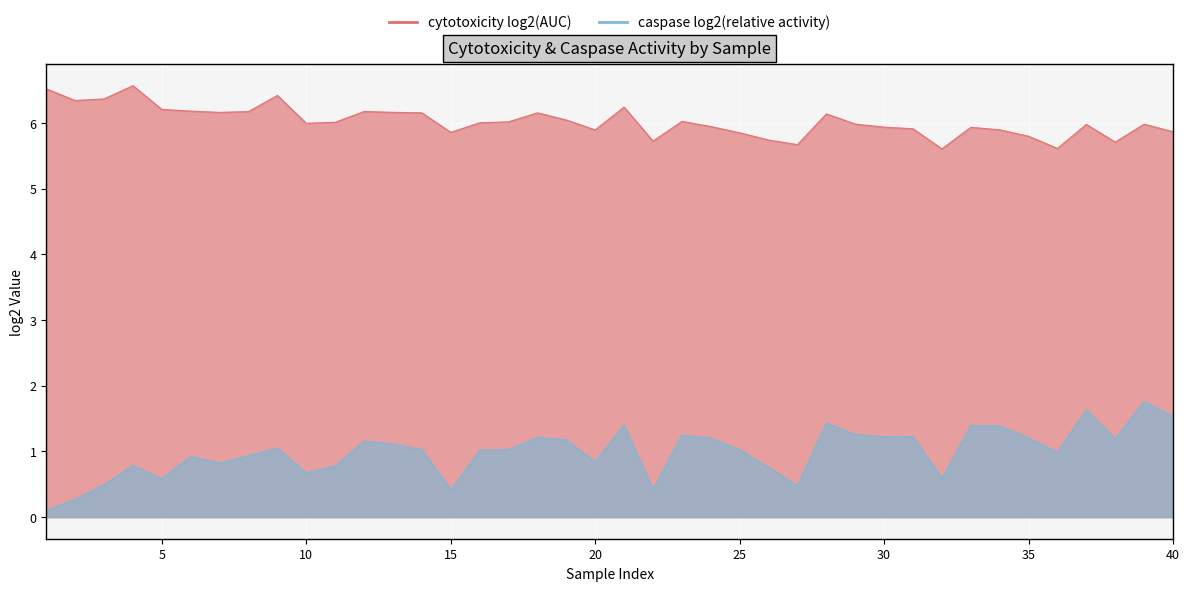

How many data points does each series have?

40